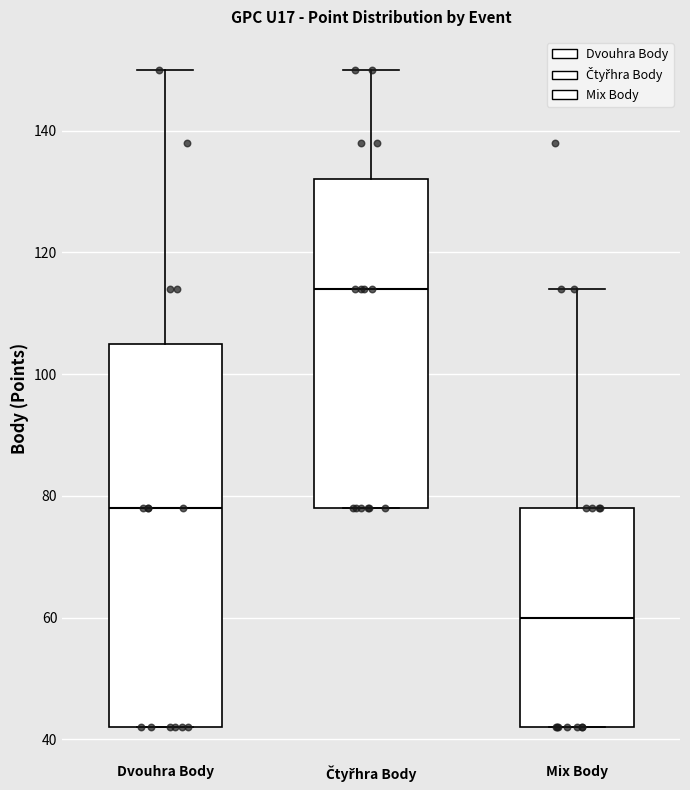

Reading left to right, transcribe this box plot: for each box, give where its median line is, the range the box spans, and where its two whiskers end, as read against the y-axis. The values are not printed on the chart, so give them approximately, as read against the axis.

Dvouhra Body: median 78, box 42 to 106, whiskers 42 to 150
Čtyřhra Body: median 114, box 78 to 132, whiskers 78 to 150
Mix Body: median 60, box 42 to 78, whiskers 42 to 114